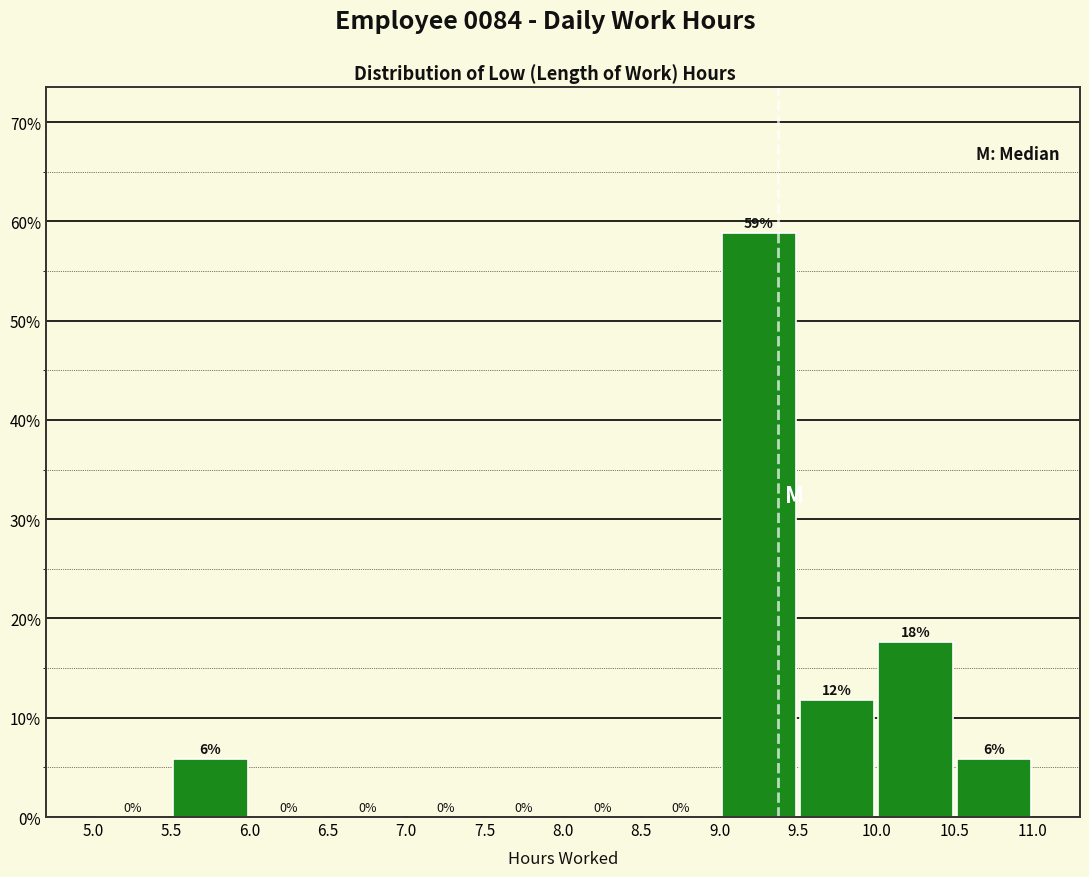

Over which range of the x-axis is the bar tallest?

9.0 to 9.5